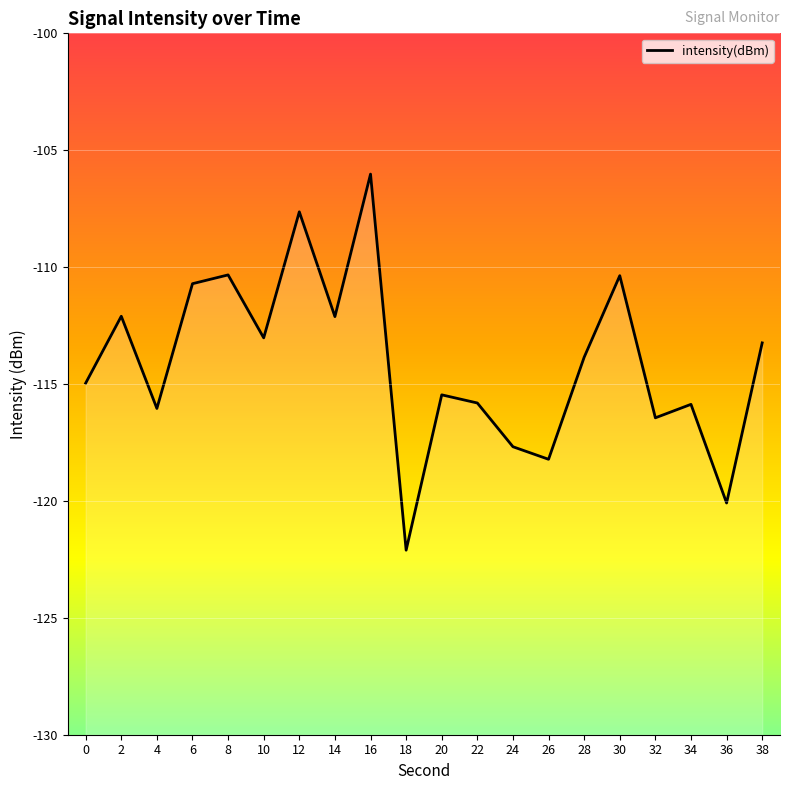

Reading left to right, what are all the values shown in this chart?

-115.0	-112.1	-116.0	-110.7	-110.3	-113.0	-107.6	-112.1	-106.0	-122.1	-115.5	-115.8	-117.7	-118.2	-113.9	-110.4	-116.4	-115.9	-120.1	-113.2